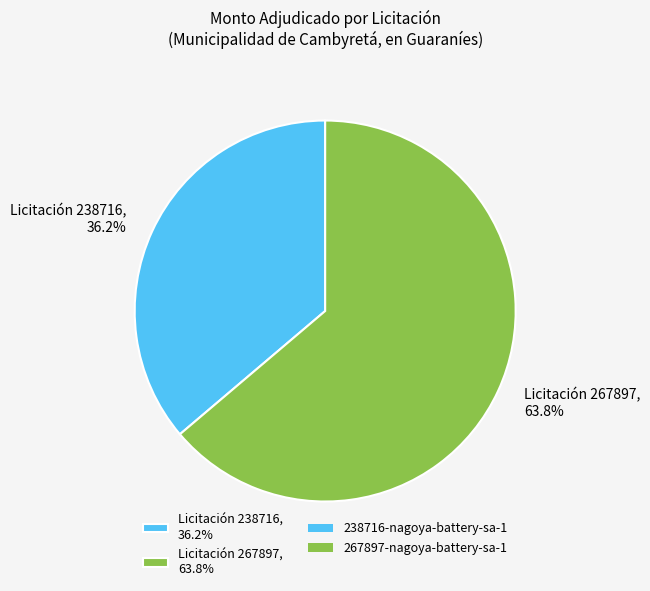

What percentage do Licitación 238716, 36.2% and Licitación 267897, 63.8% together represent?

100.0%